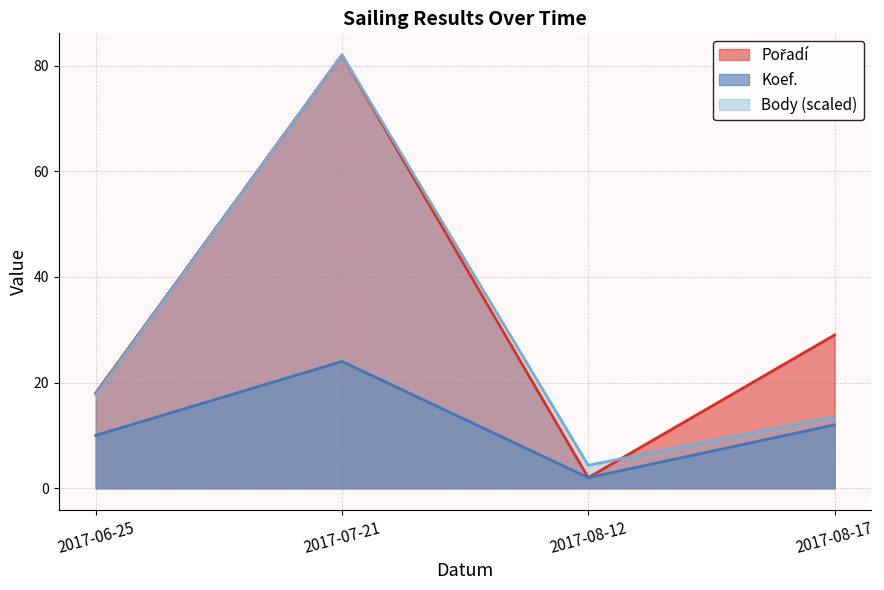

What is the difference between the Pořadí values at 2017-07-21 and 2017-06-25?

64.0